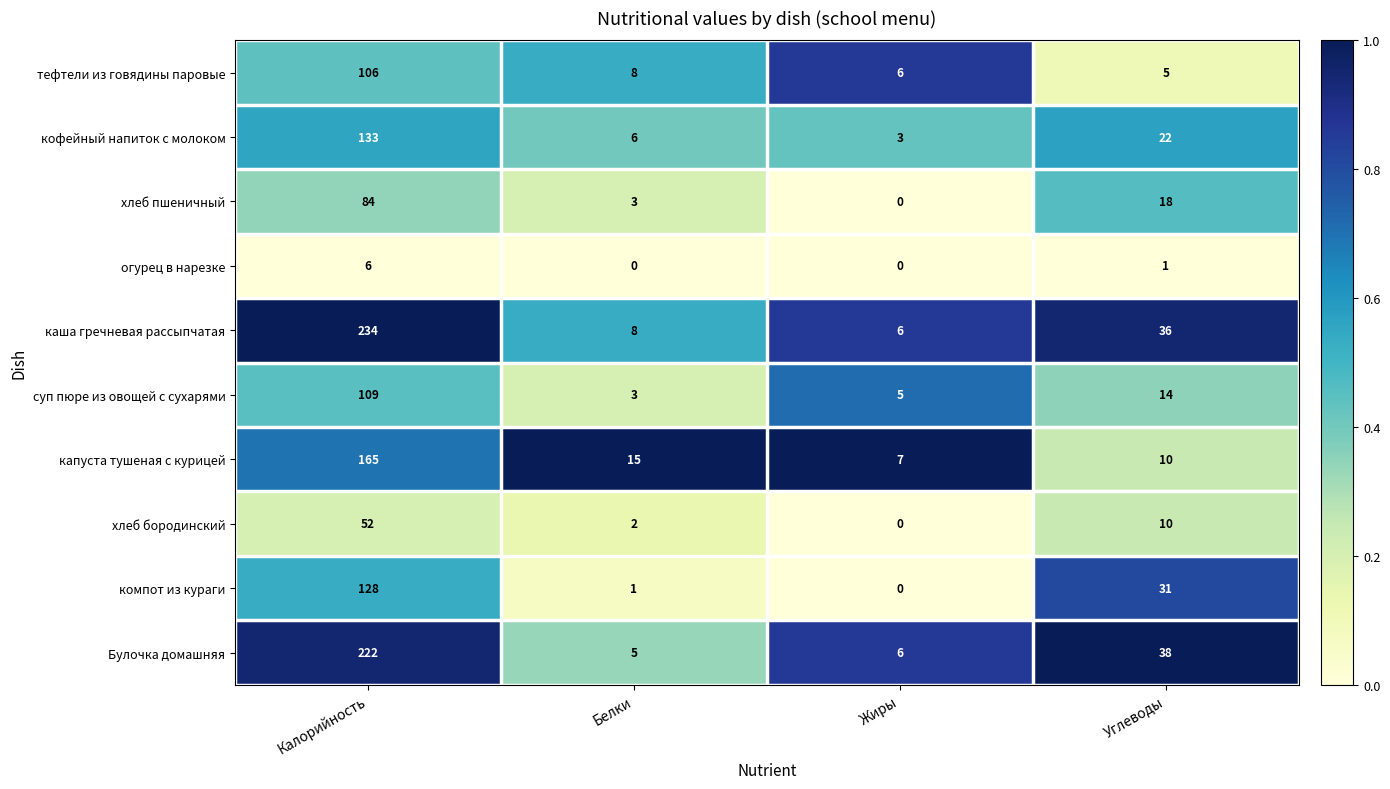

Which series has the largest total across all categories?

каша гречневая рассыпчатая